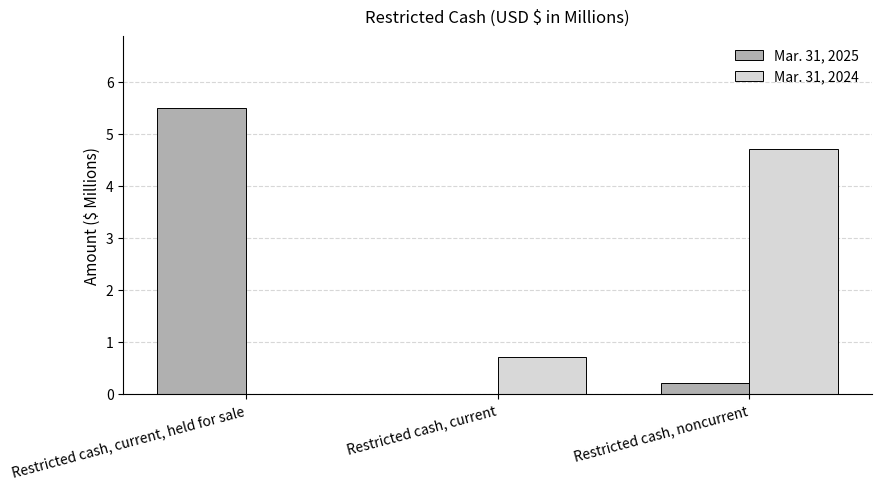

What is the sum of all Mar. 31, 2025 values?

5.7